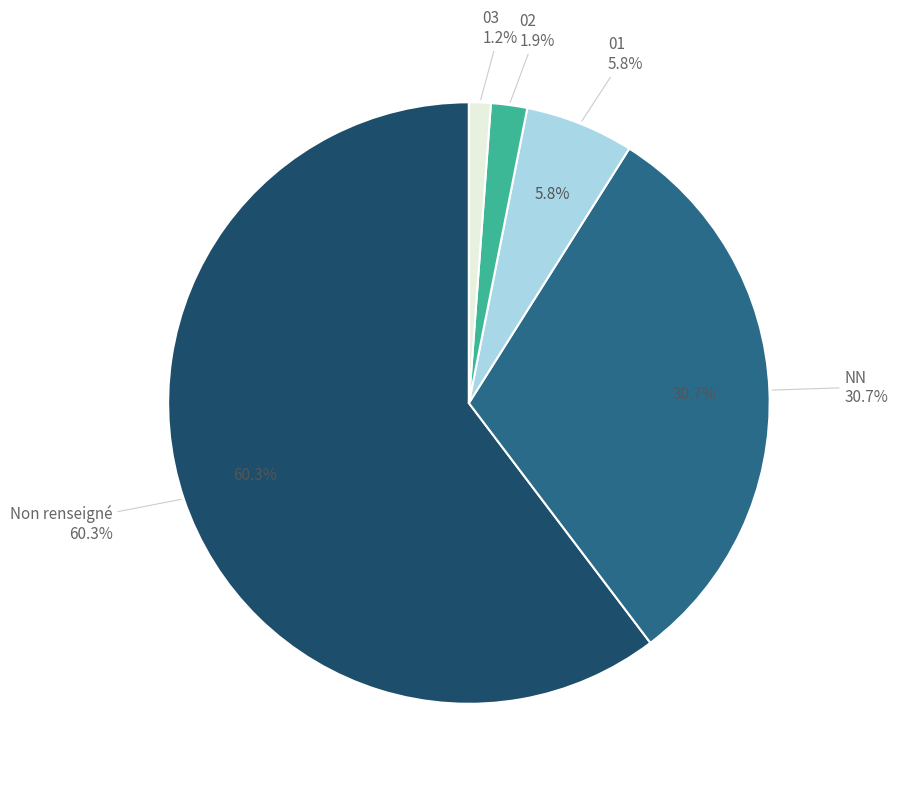

How many slices are in this pie chart?

5